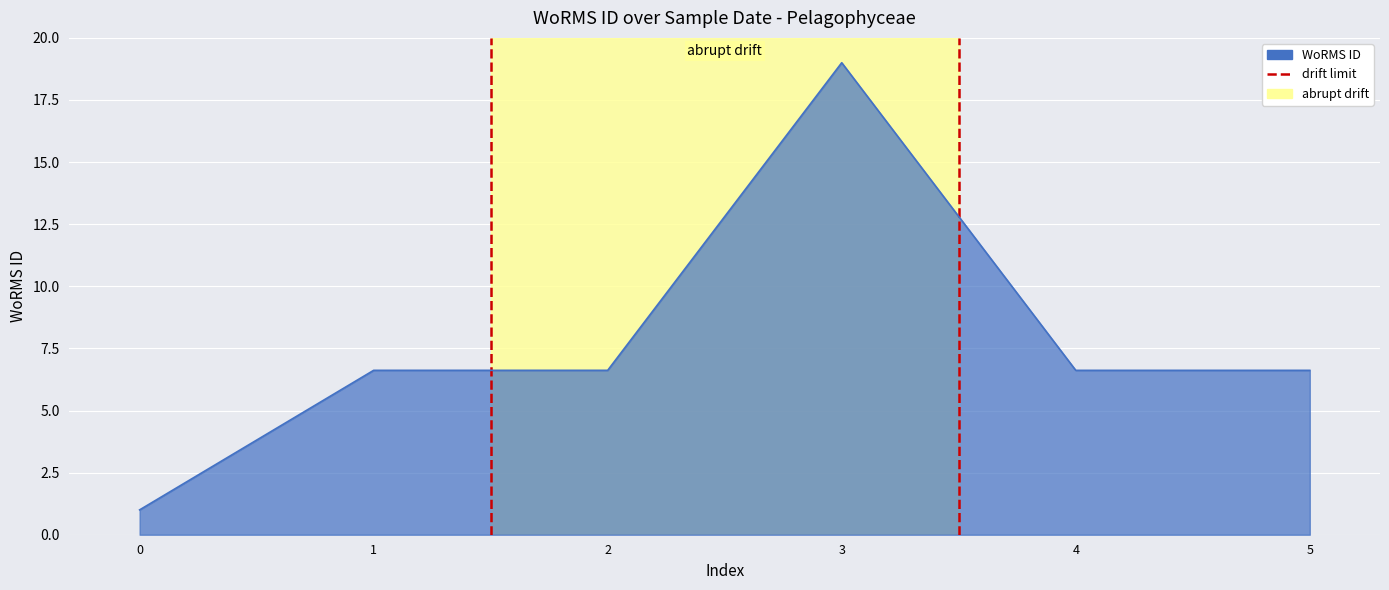

Is it true that the value at 0 is 0?

False